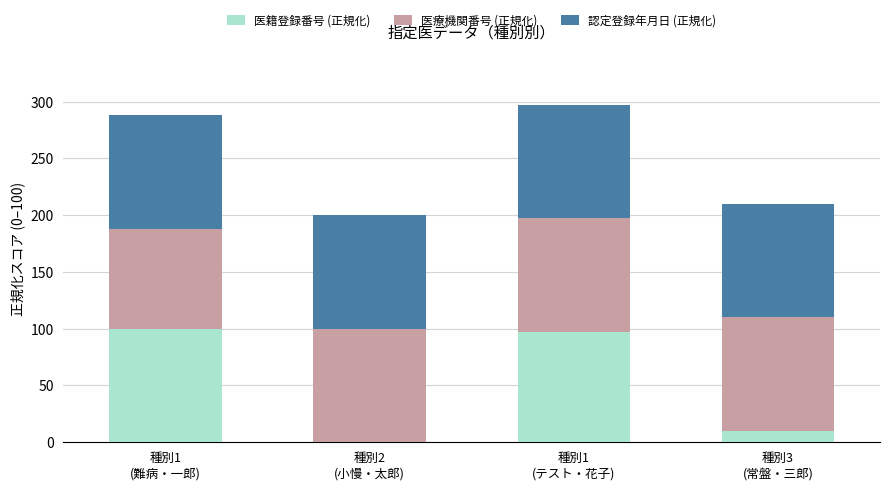

What is the maximum value for 医籍登録番号 (正規化)?

100.0